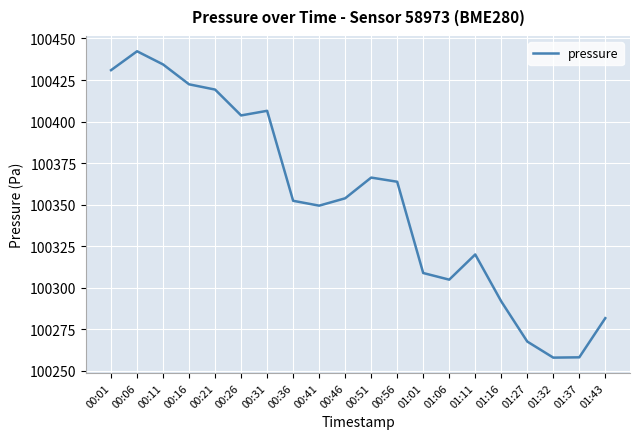

What is the difference between the values at 00:01 and 01:06?

126.1